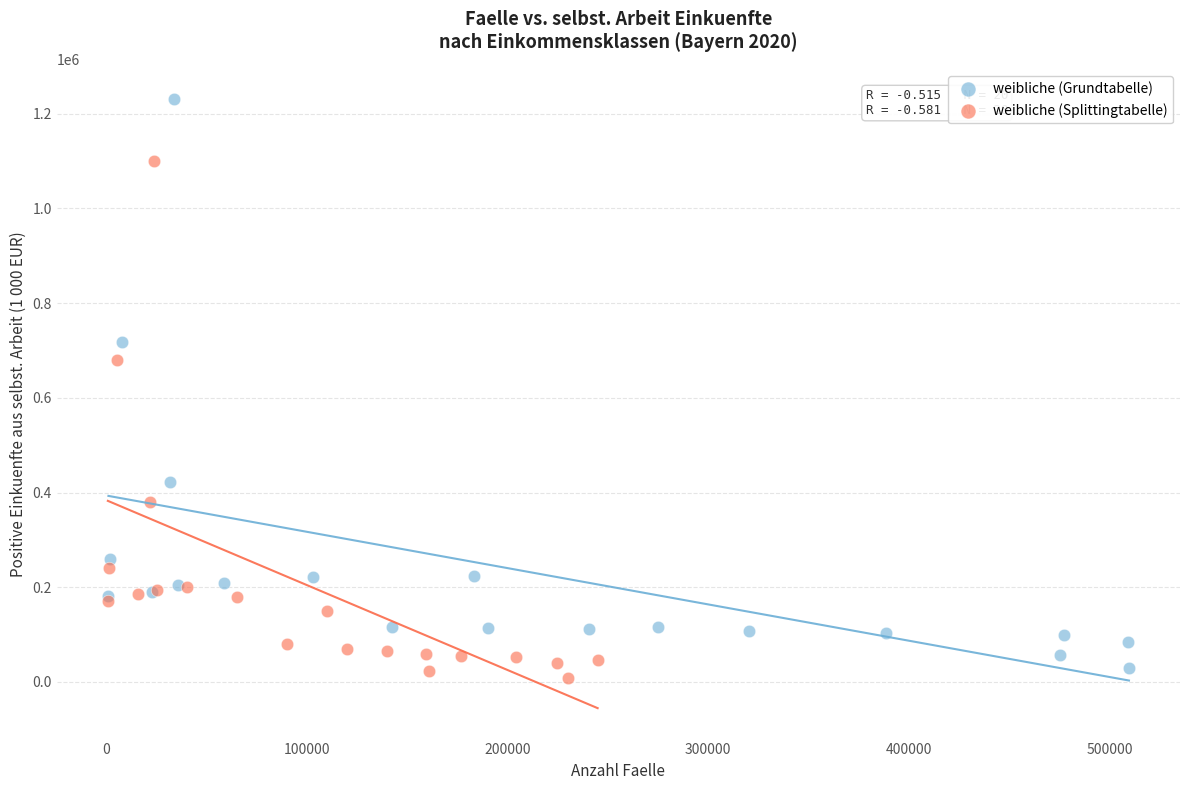

What are all the series names shown in the legend?

weibliche (Grundtabelle), weibliche (Splittingtabelle)